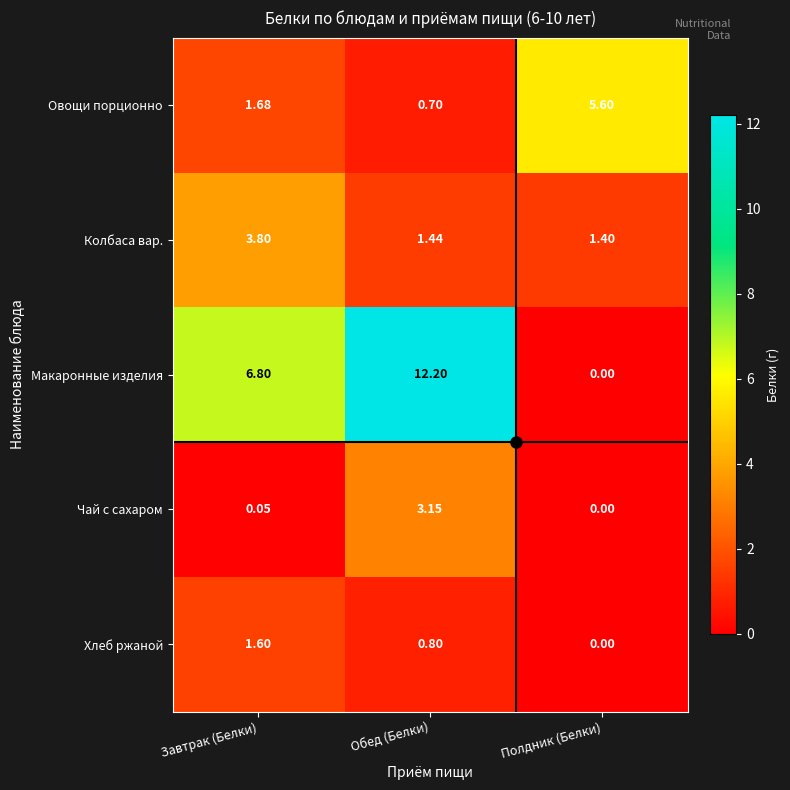

Which series has the largest total across all categories?

Макаронные изделия